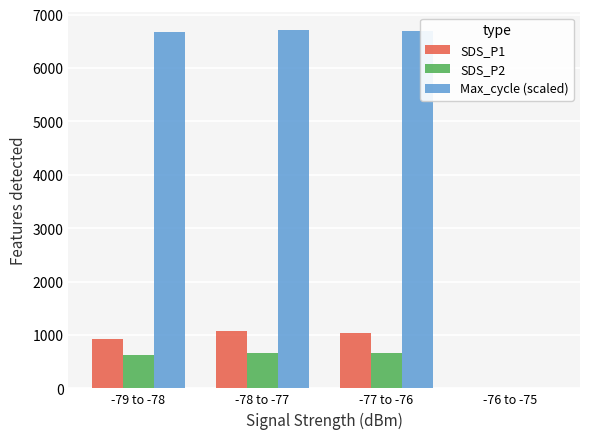

How many values in SDS_P1 are above zero?

3